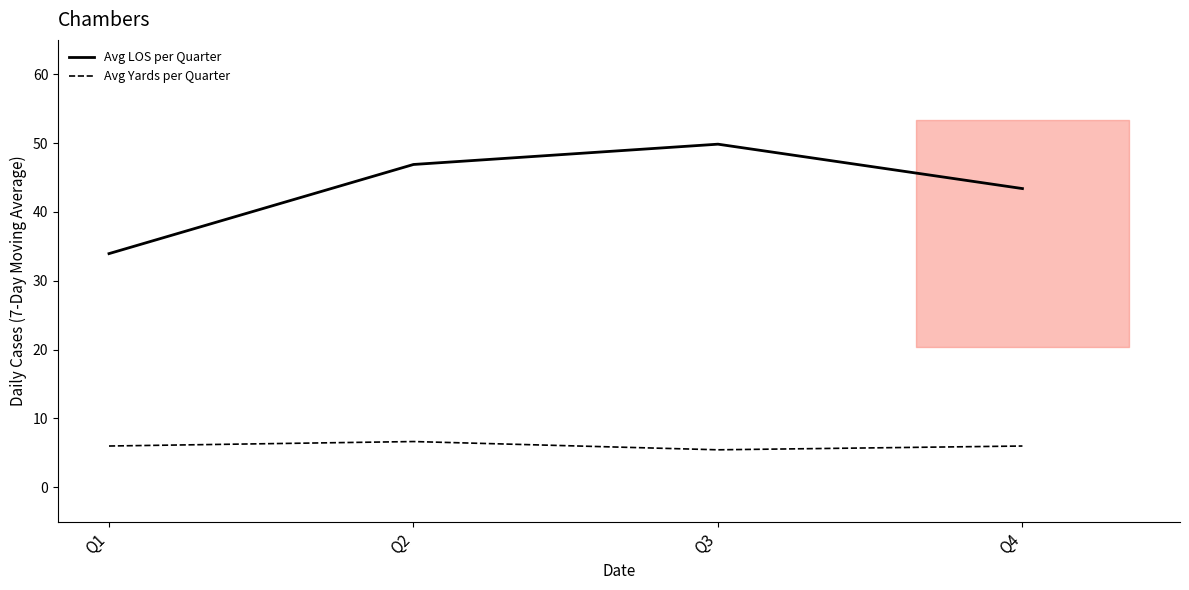

Where is Avg Yards per Quarter nearest to the value 6?

Q1